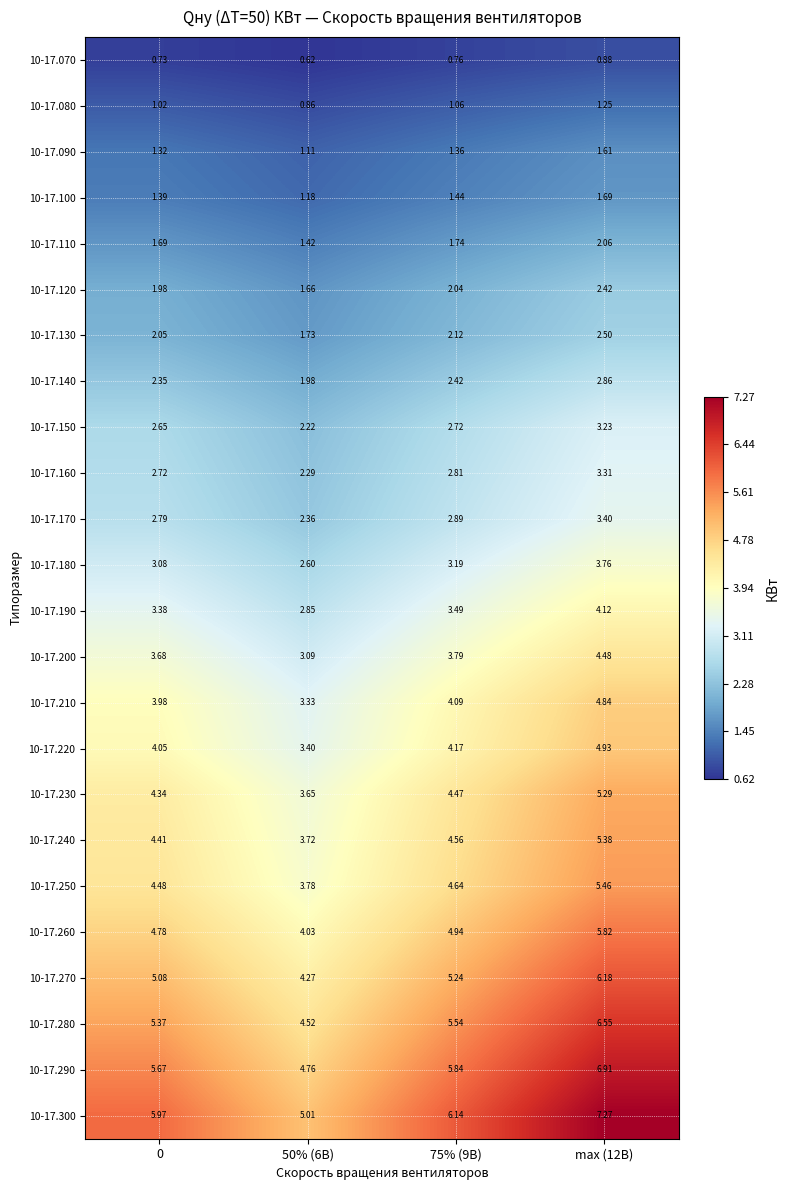

Is the value of 10-17.150 at 75% (9В) greater than the value of 10-17.250 at 0?

No